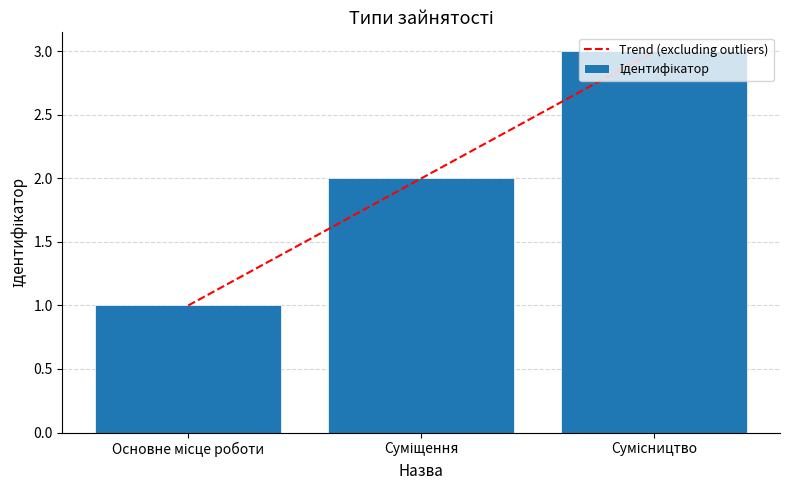

Between Суміщення and Сумісництво, which is larger?

Сумісництво